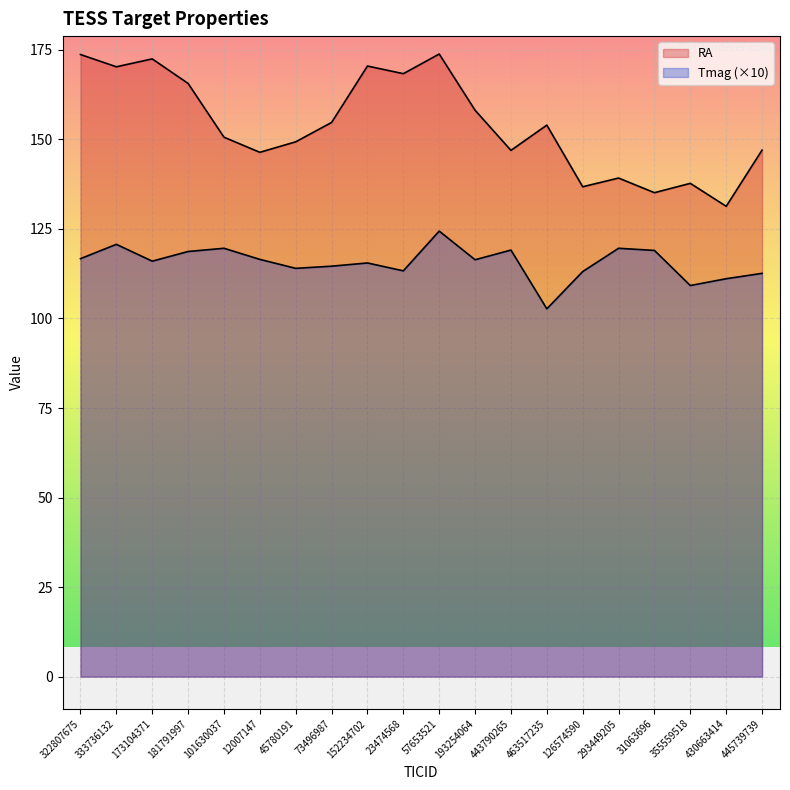

What is the change in value from 57653521 to 126574590?

-11.3